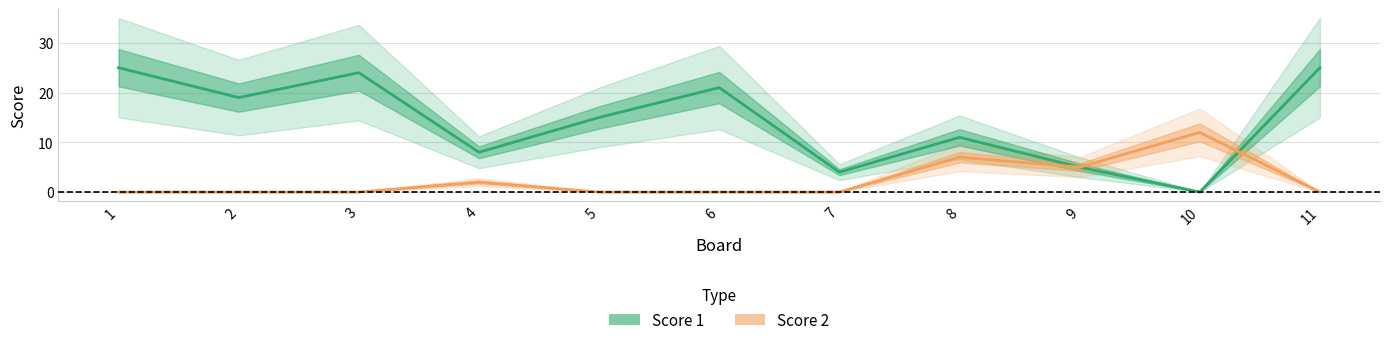

Reading left to right, extract all data points from this chart.

Score 1: 1=25	2=19	3=24	4=8	5=15	6=21	7=4	8=11	9=5	10=0	11=25
Score 2: 1=0	2=0	3=0	4=2	5=0	6=0	7=0	8=7	9=5	10=12	11=0